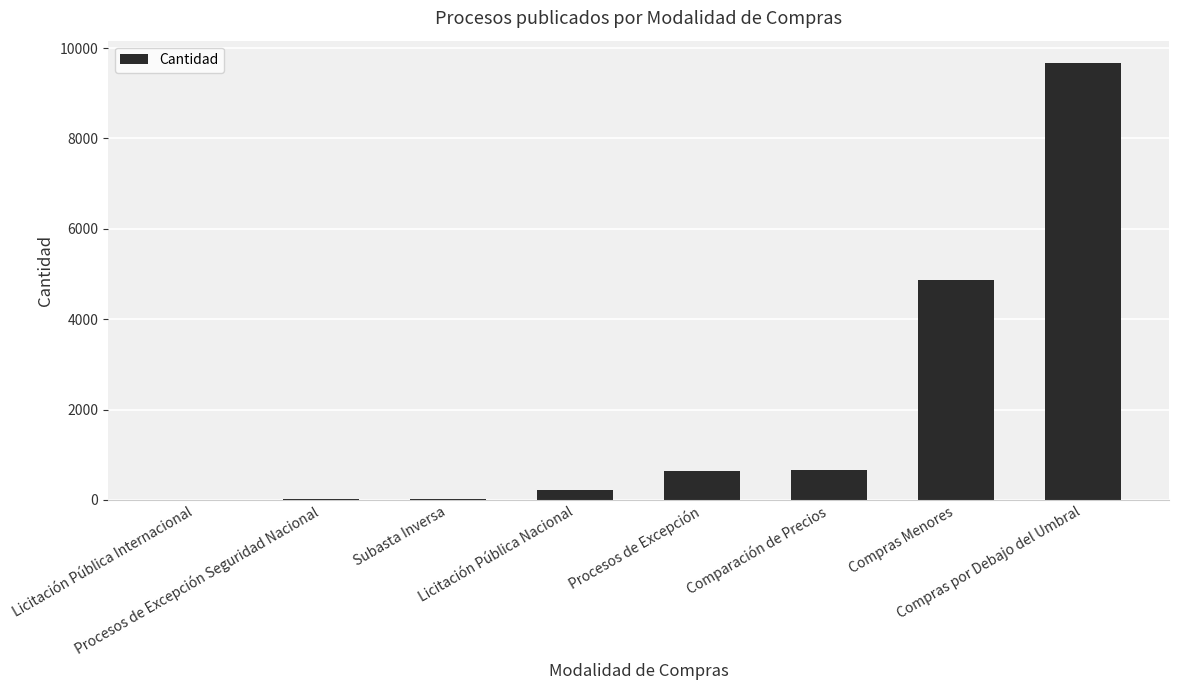

What is the sum of all values?

16099